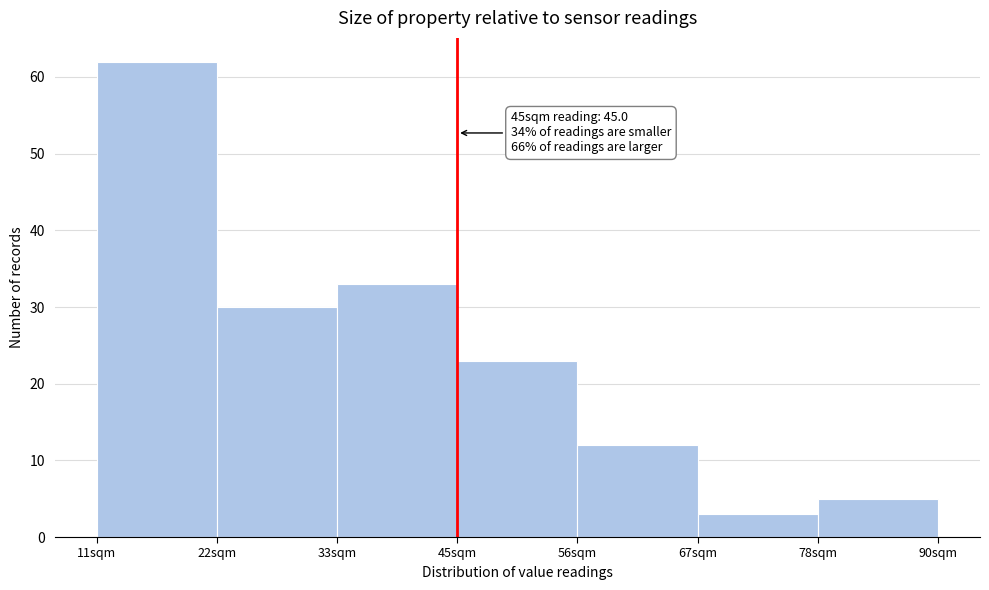

Over which range of the x-axis is the bar tallest?

12 to 22